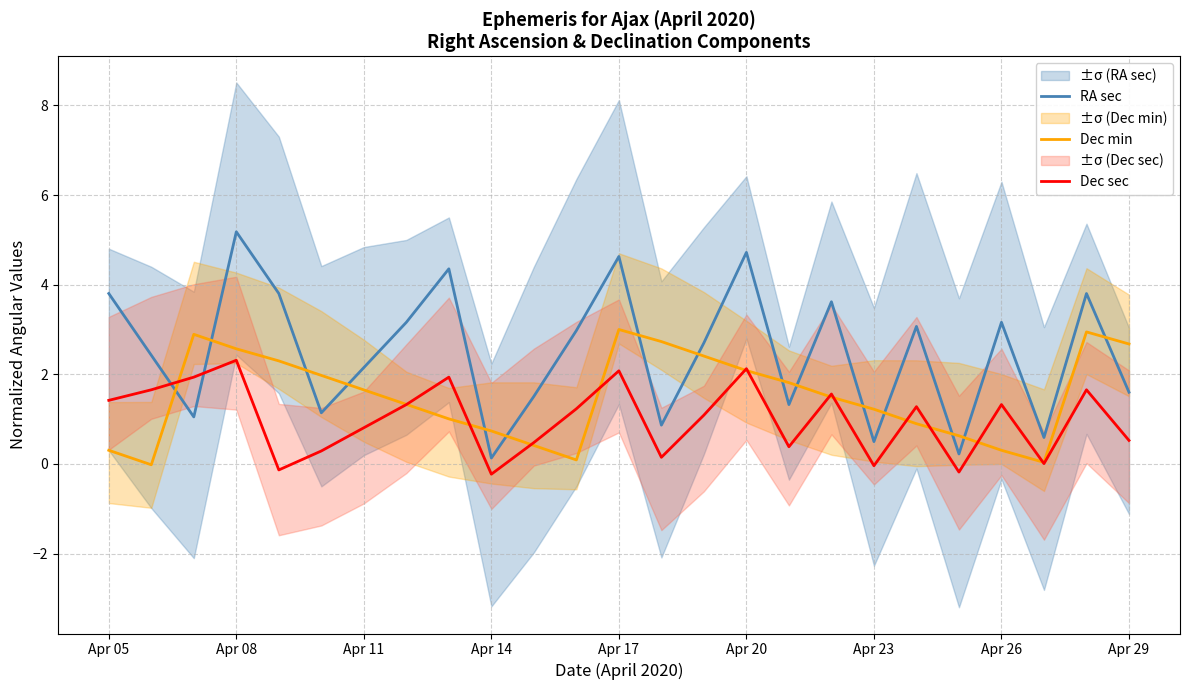

What is the approximate value of Dec sec at Apr 05?

1.4